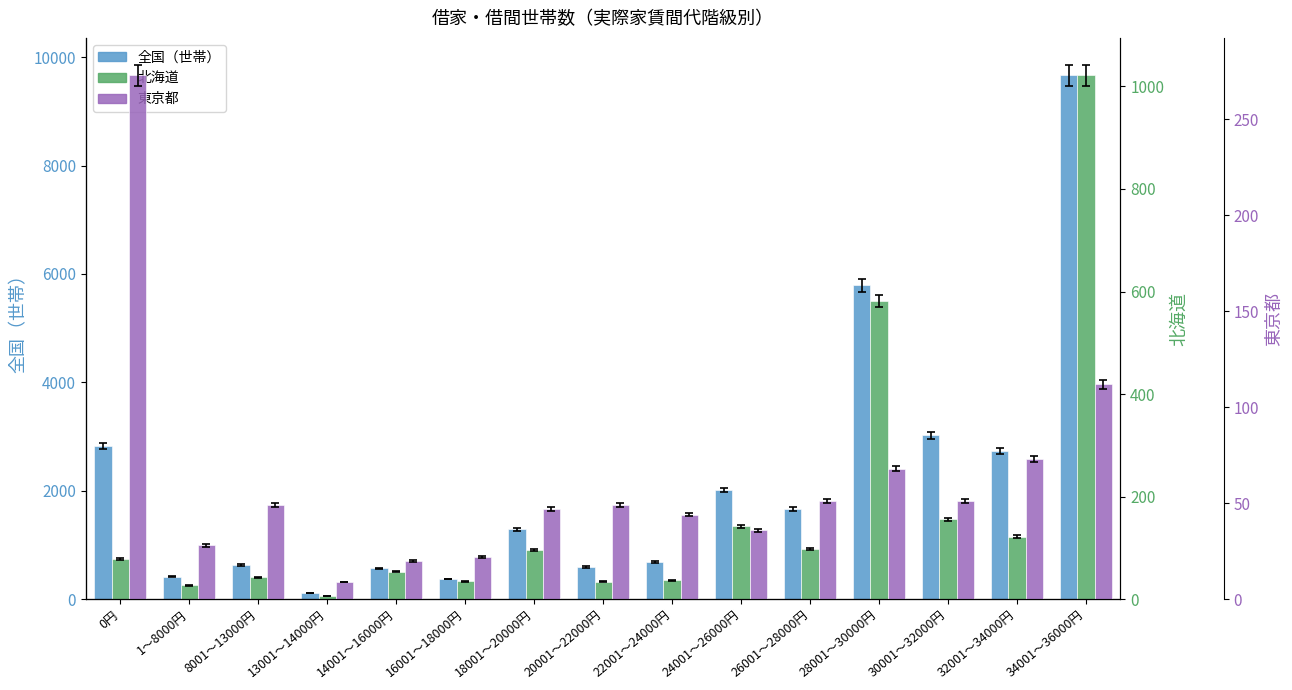

What is the difference between the 北海道 values at 0円 and 14001～16000円?

24